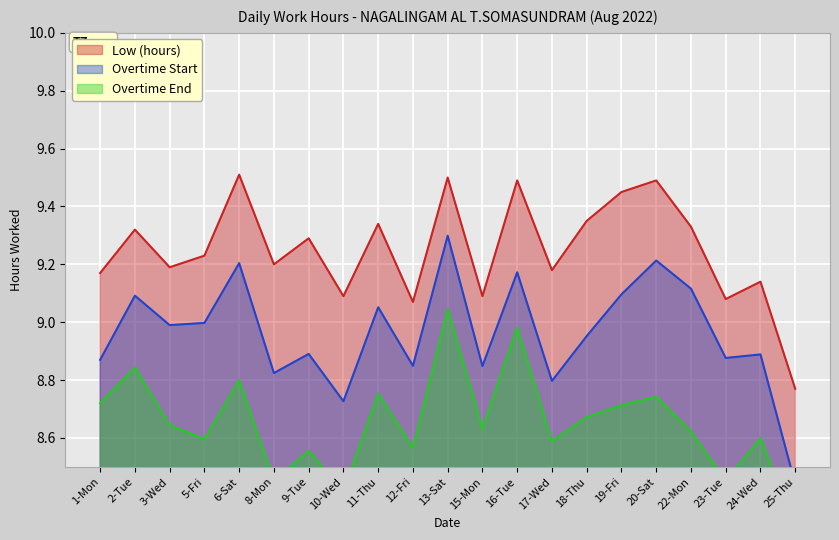

What is the label of the 13th point from the right?

11-Thu